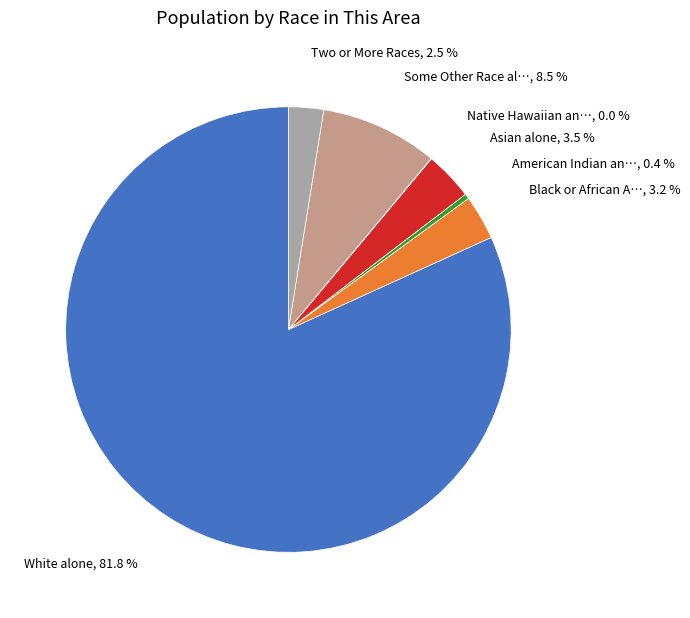

Is there any slice that represents more than half of the pie?

Yes